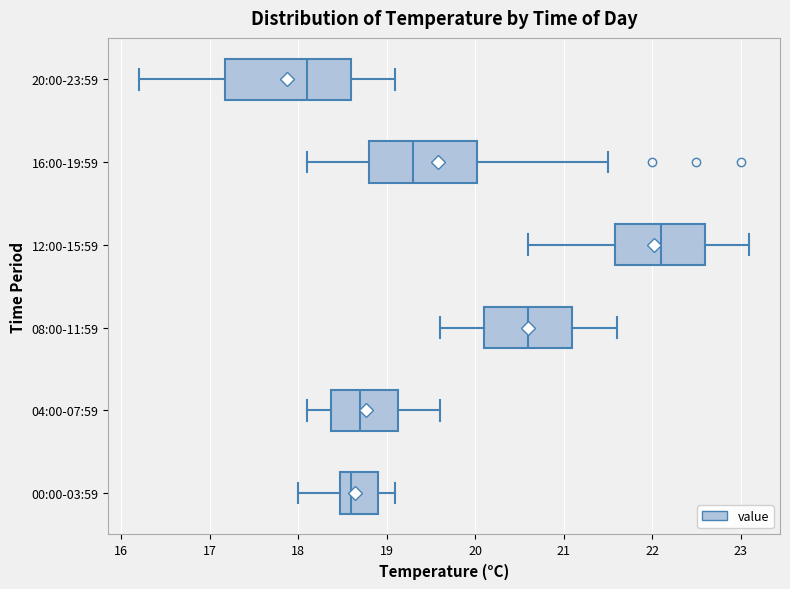

Reading bottom to top, read every box against the x-axis: the position of its median line, the range the box covers, and the ends of its whiskers. The values are not printed on the chart, so give them approximately, as read against the axis.

00:00-03:59: median 18.6, box 18.5 to 18.9, whiskers 18.0 to 19.1
04:00-07:59: median 18.7, box 18.4 to 19.1, whiskers 18.1 to 19.6
08:00-11:59: median 20.6, box 20.1 to 21.1, whiskers 19.6 to 21.6
12:00-15:59: median 22.1, box 21.6 to 22.6, whiskers 20.6 to 23.1
16:00-19:59: median 19.3, box 18.8 to 20.0, whiskers 18.1 to 21.5
20:00-23:59: median 18.1, box 17.2 to 18.6, whiskers 16.2 to 19.1